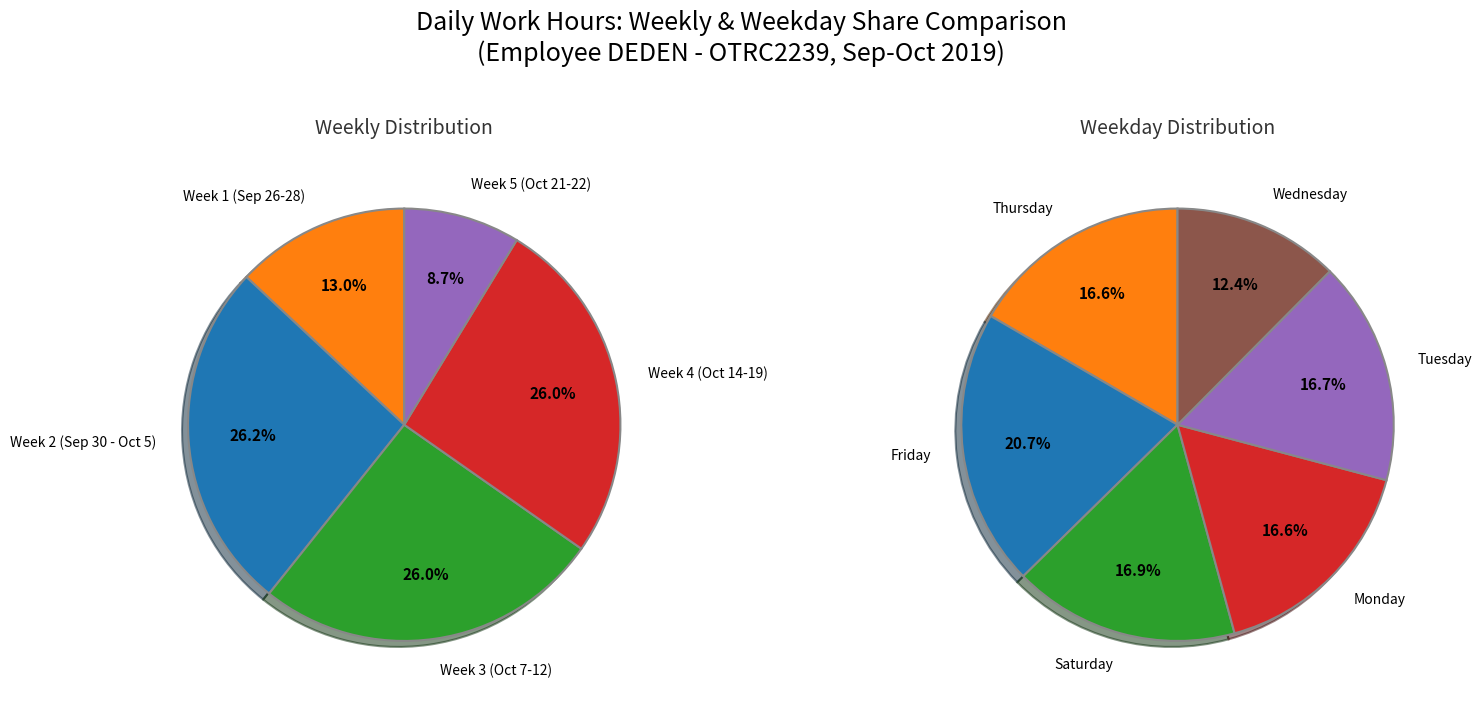

Does 21-Mon represent more than half of the total?

No